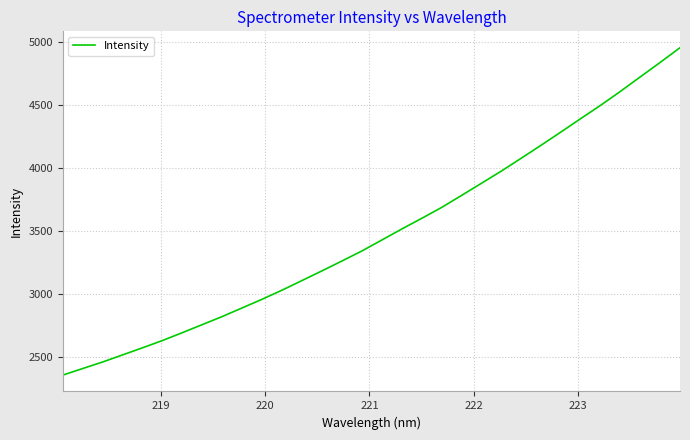

What is the difference between the maximum and minimum values?

2600.7